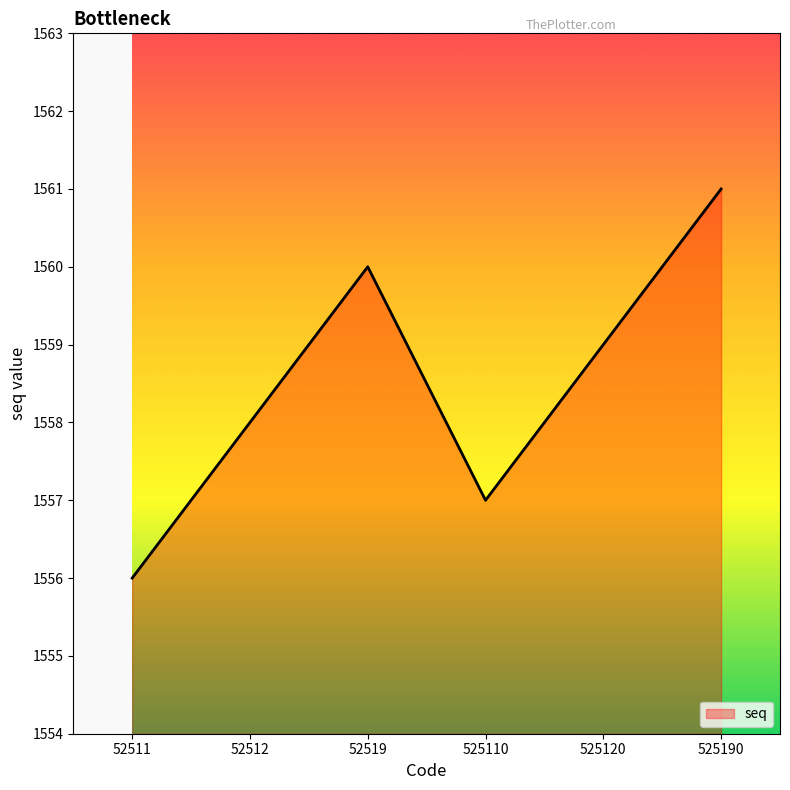

How many interior local peaks (higher than both neighbors) does the data have?

1